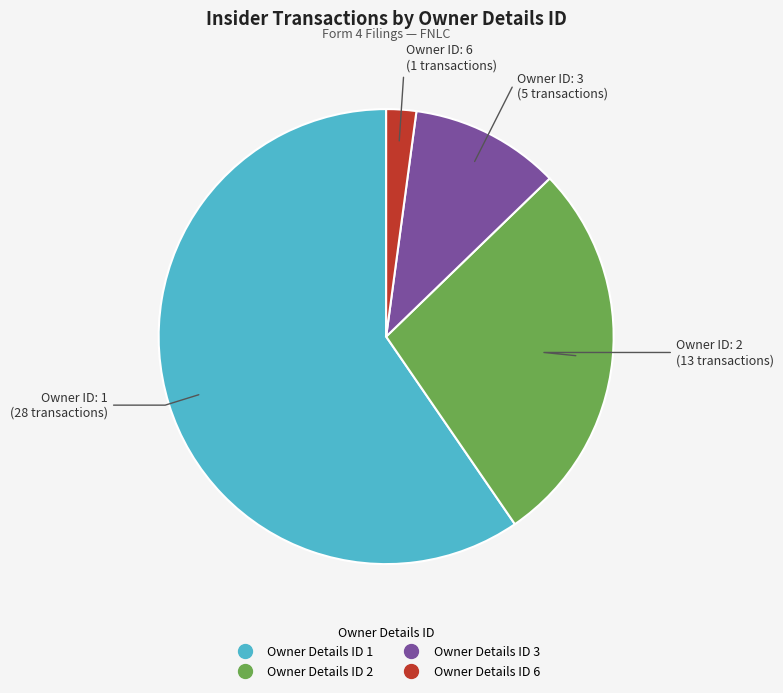

Does any single category account for the majority?

Yes